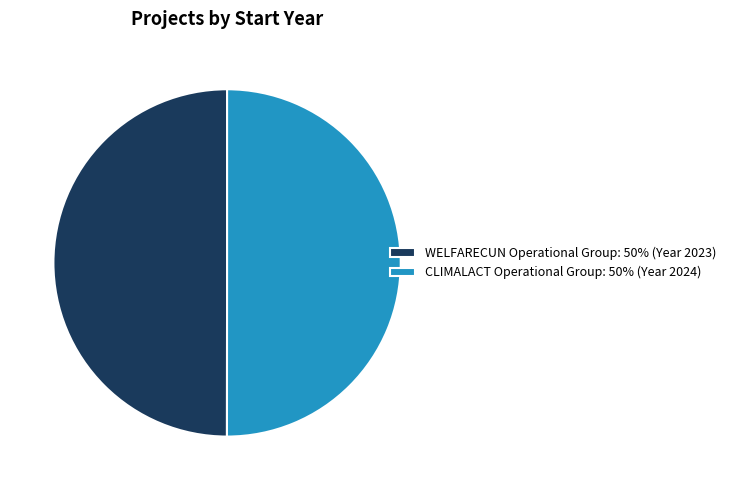

Count the number of slices in the pie.

2